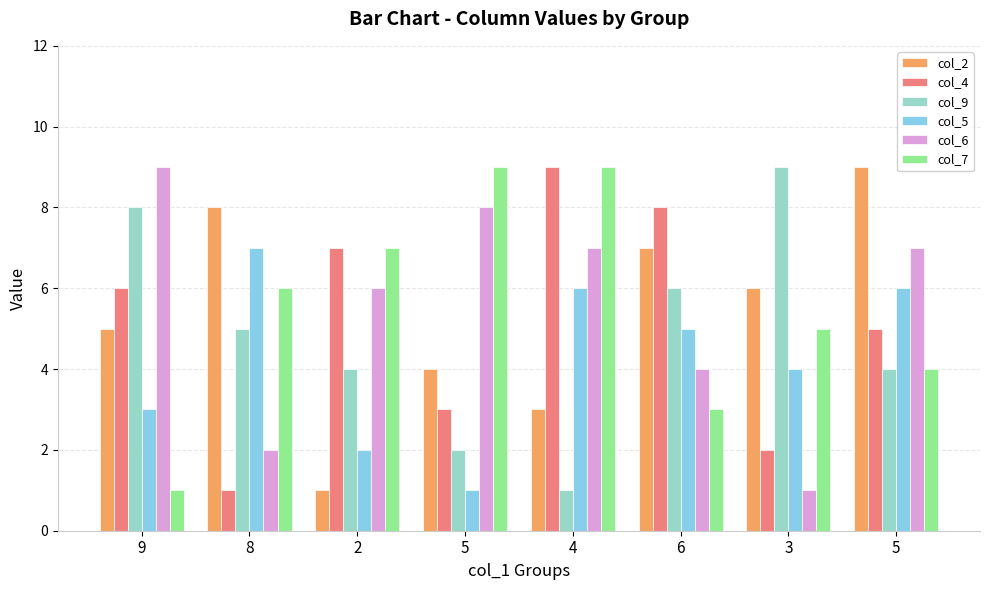

Is it true that col_6 equals 12 at 4?

False